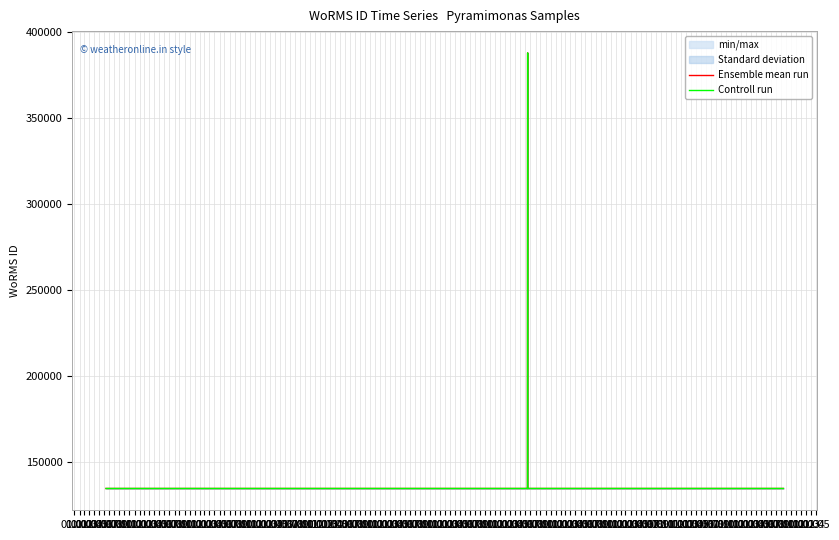

What is the label of the 16th point from the left?

01.04